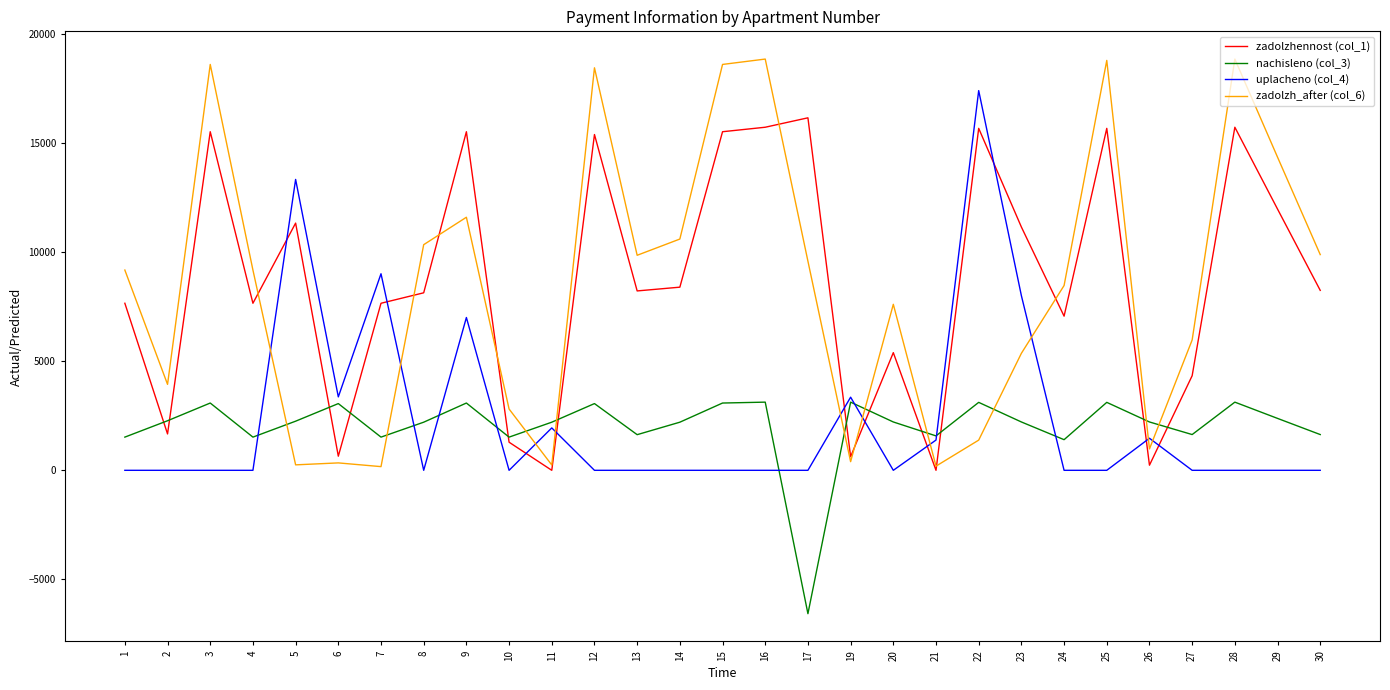

Which series has the largest range (max minus min)?

zadolzh_after (col_6)